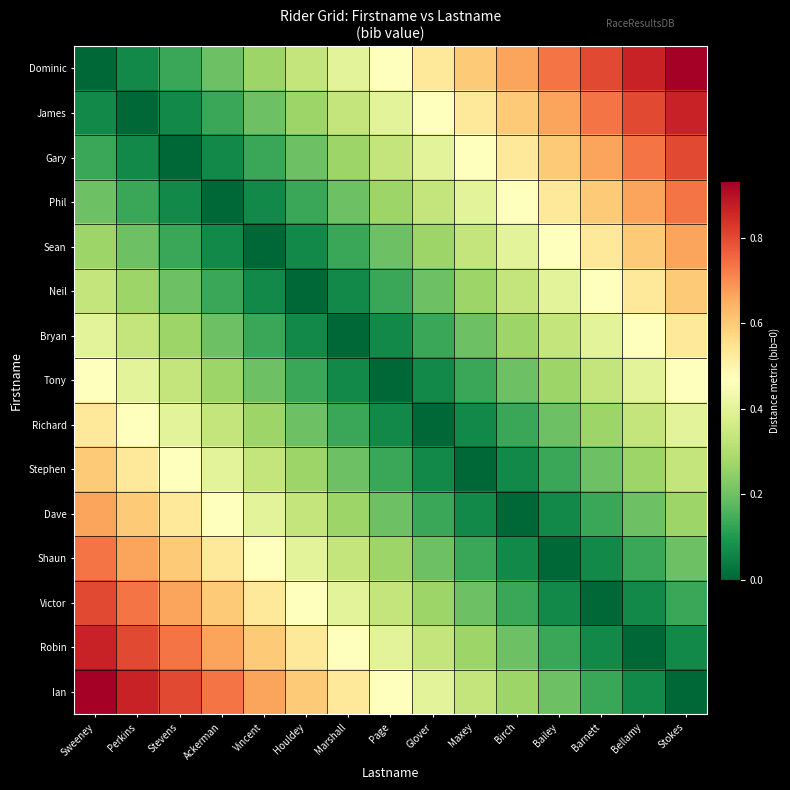

Which category has the highest value across all series?

Stokes